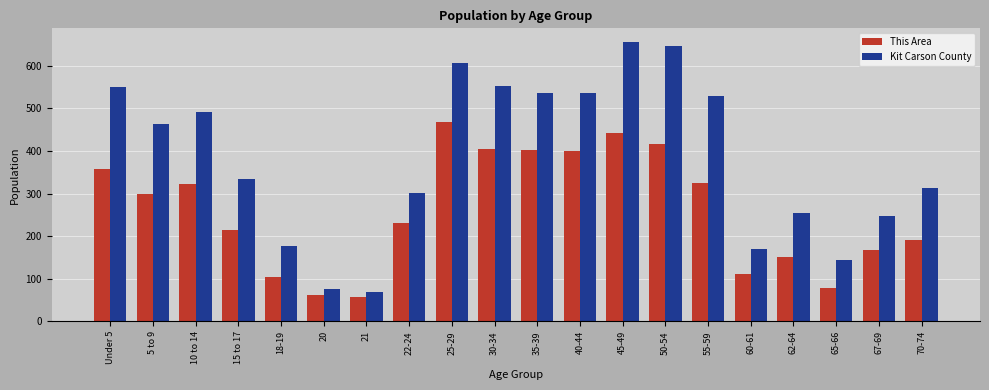

Rank the series by their maximum value, from highest to lowest.

Kit Carson County, This Area